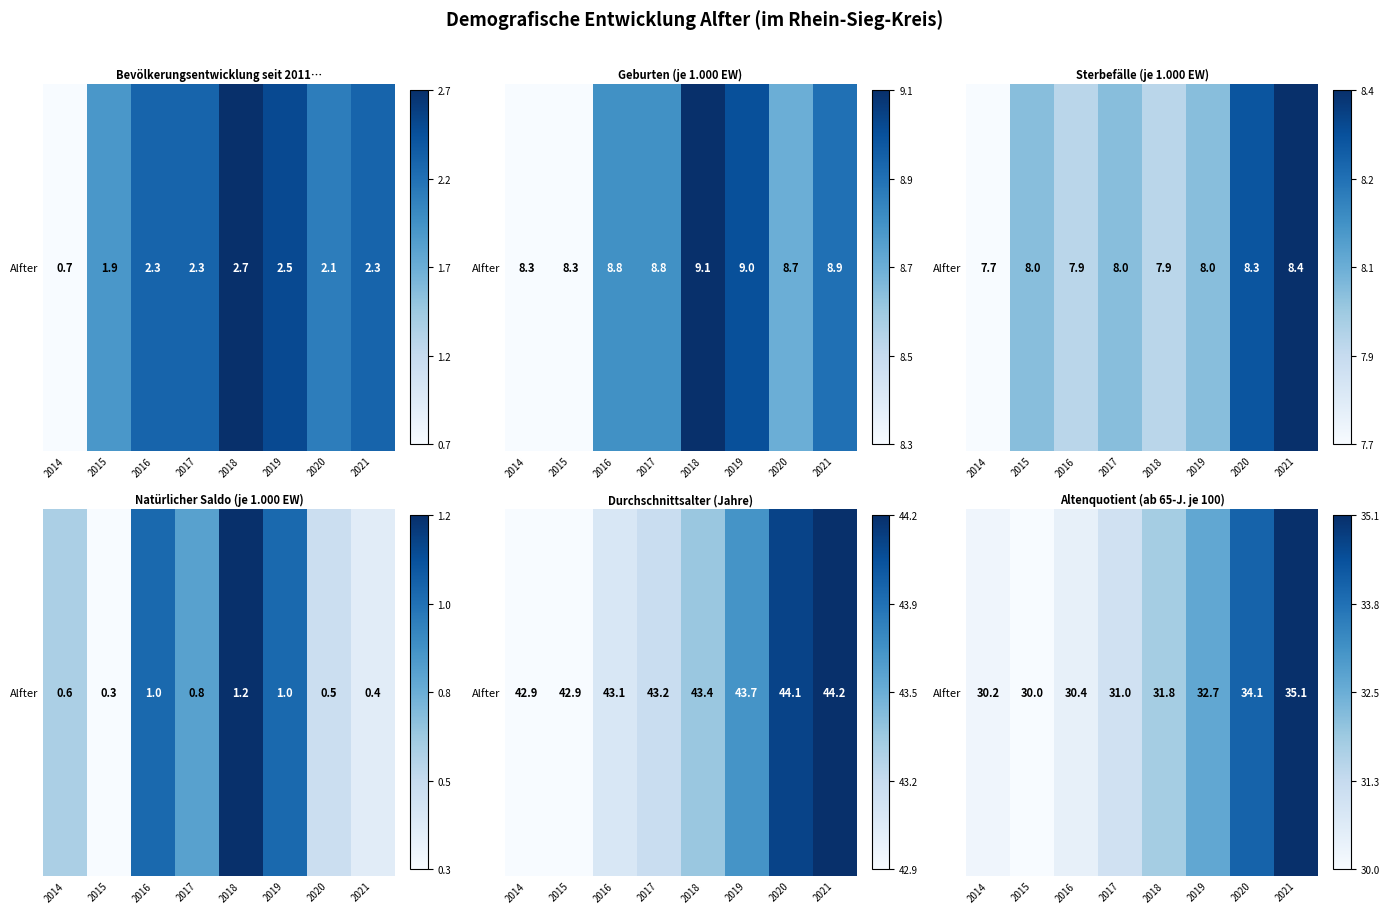

What value does the data have at 2018?

31.8